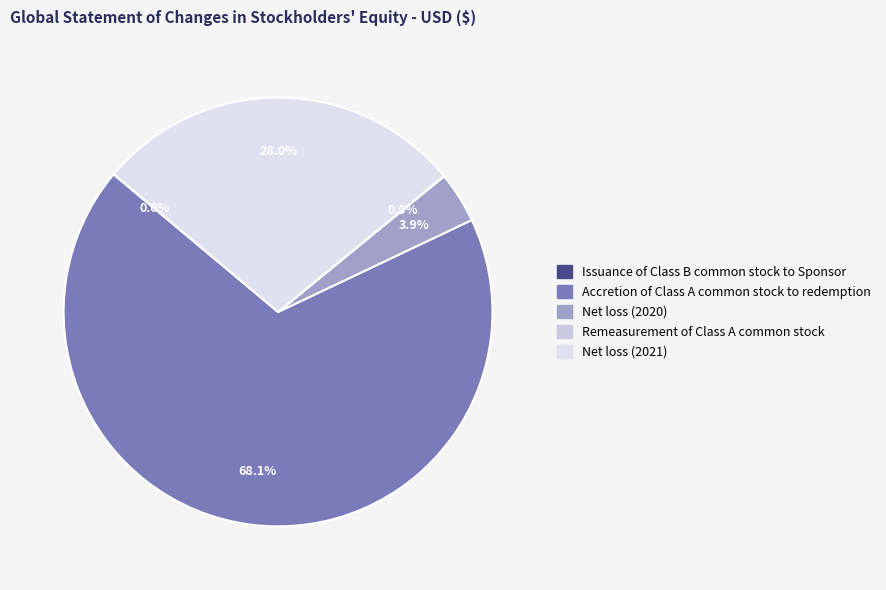

Approximately how many times larger is the value at Net loss (2020) compared to Accretion of Class A common stock to redemption?

0.1